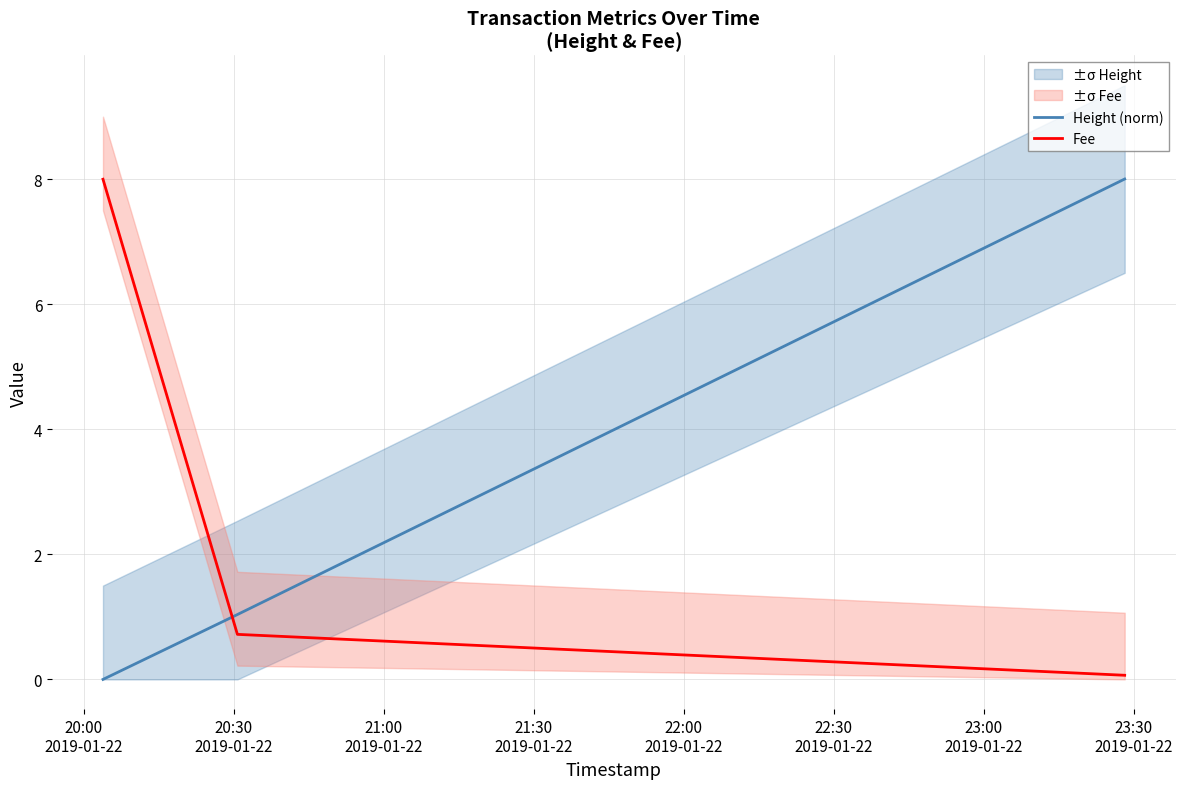

How many positive values does the Height (norm) series have?

2